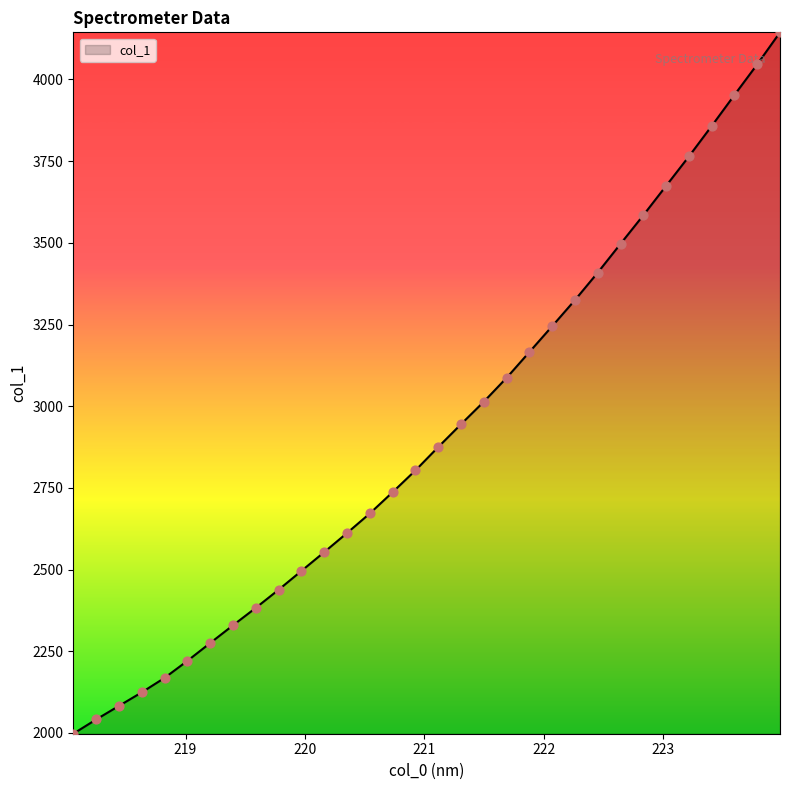

What is the difference between the maximum and minimum values?

2146.8